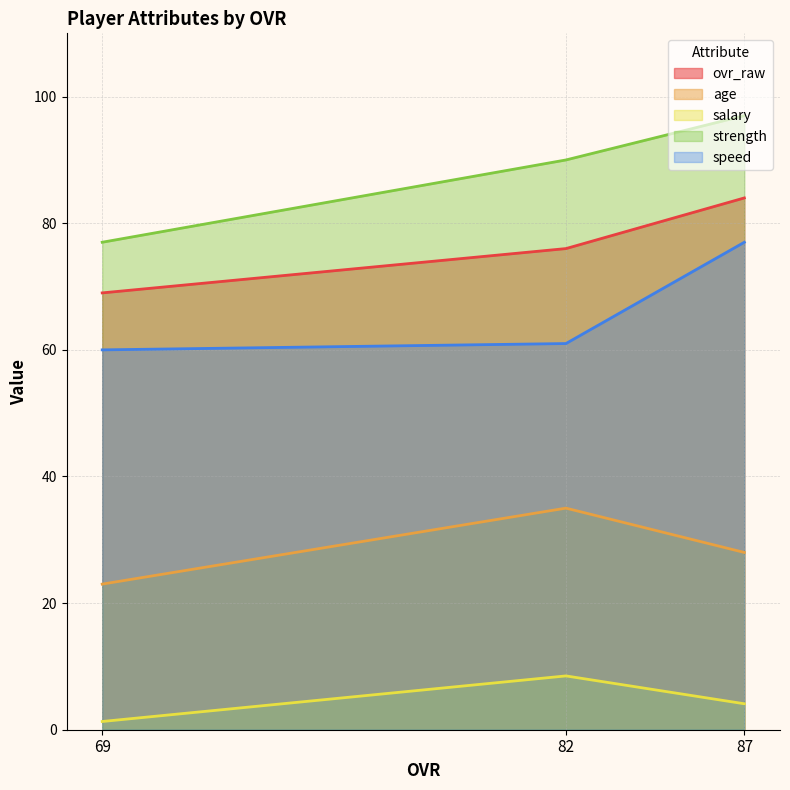

At which category is the sum across all series the highest?

87